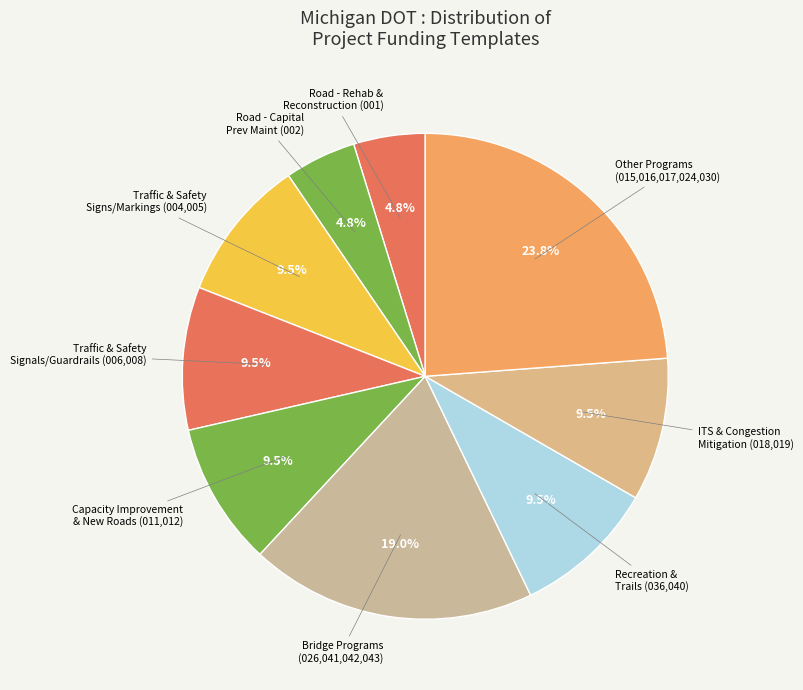

Is there any slice that represents more than half of the pie?

No